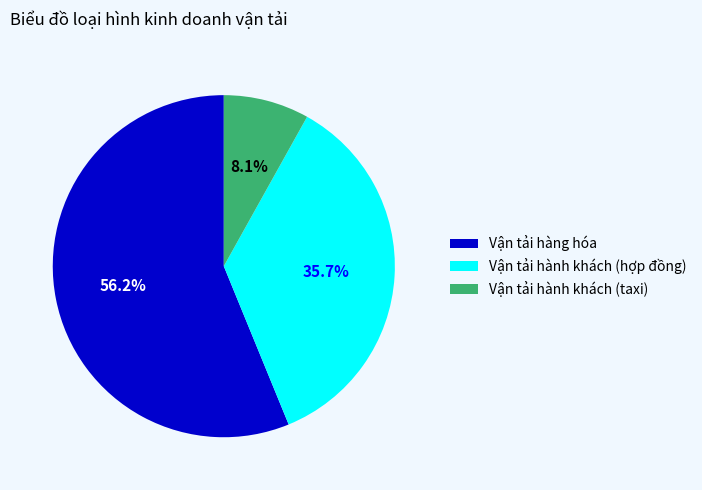

How much of the chart is everything except Vận tải hành khách (taxi)?

91.9%